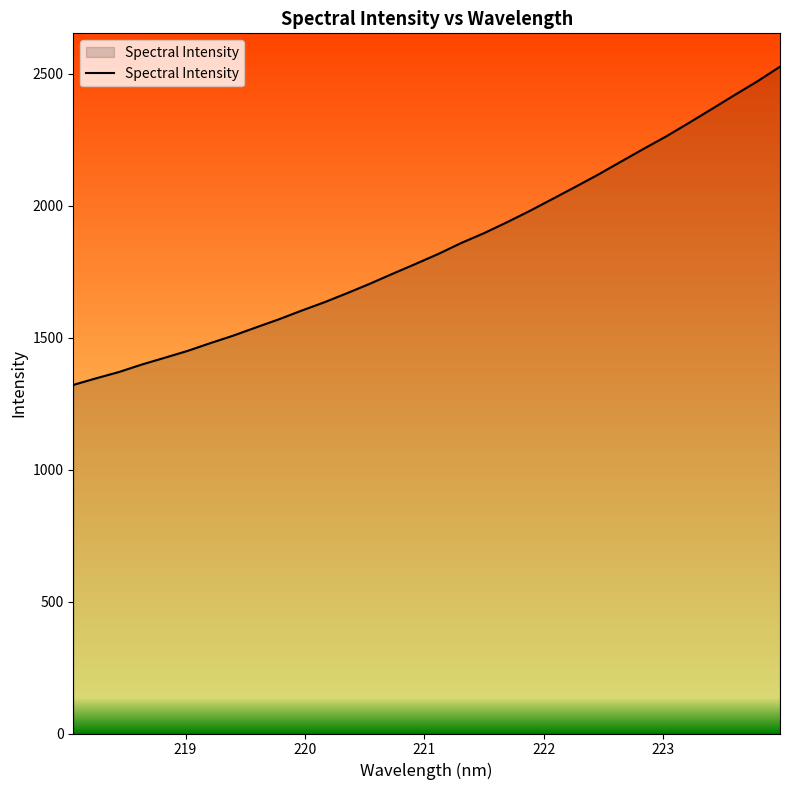

What is the difference between the maximum and minimum values?

1206.2